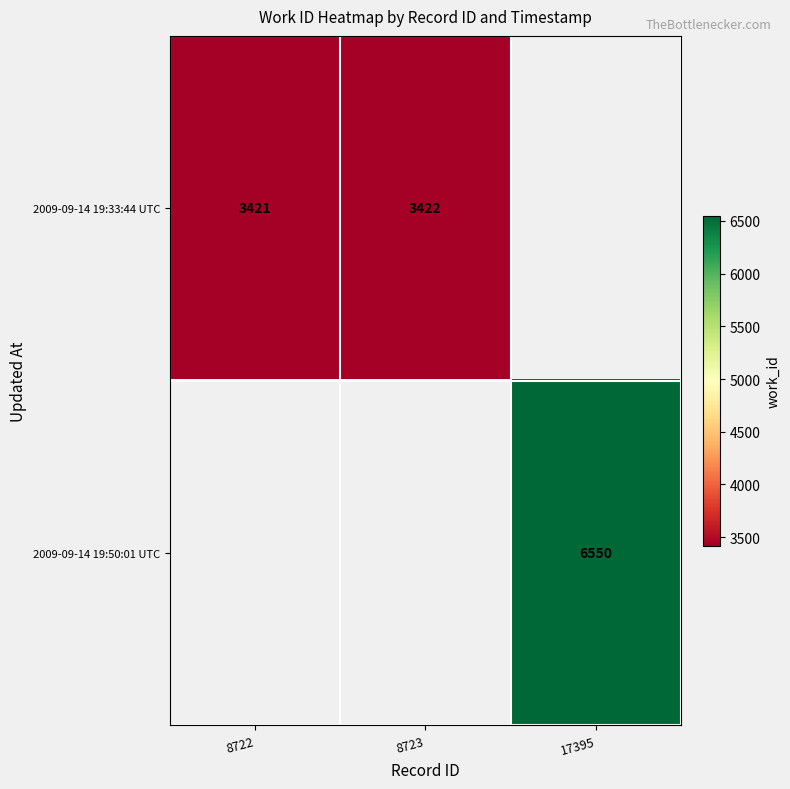

At how many categories does at least one series exceed 5991?

1